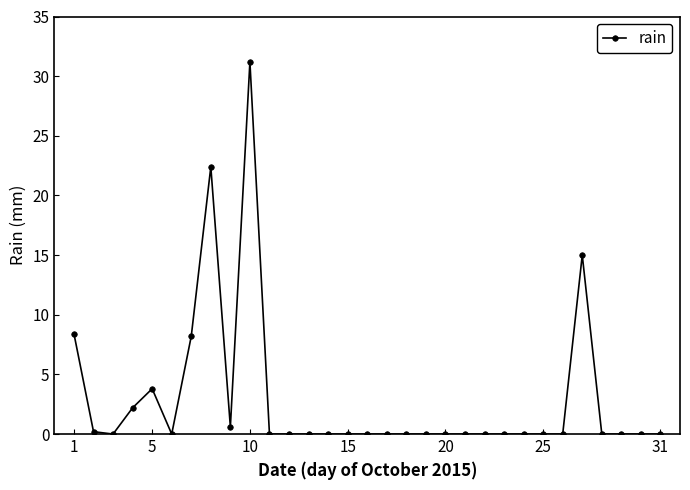

What is the greatest value displayed?

31.2